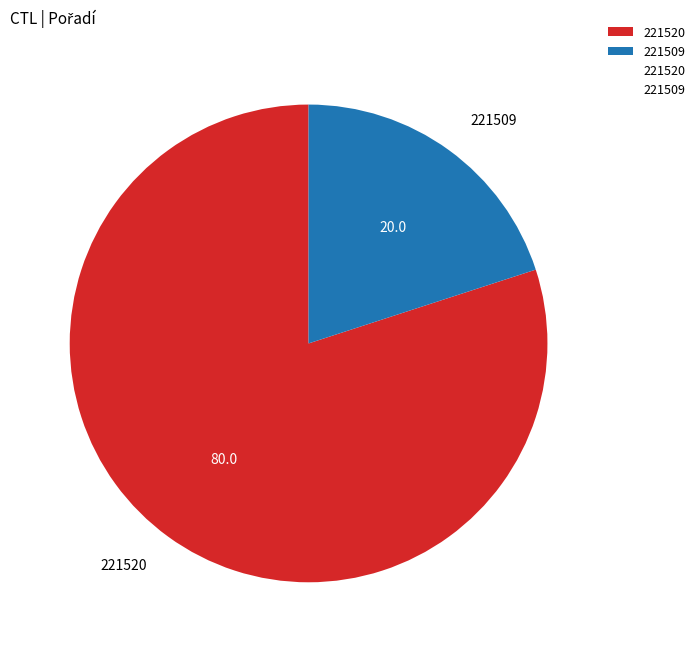

Rank the categories by value from highest to lowest.

221520, 221509